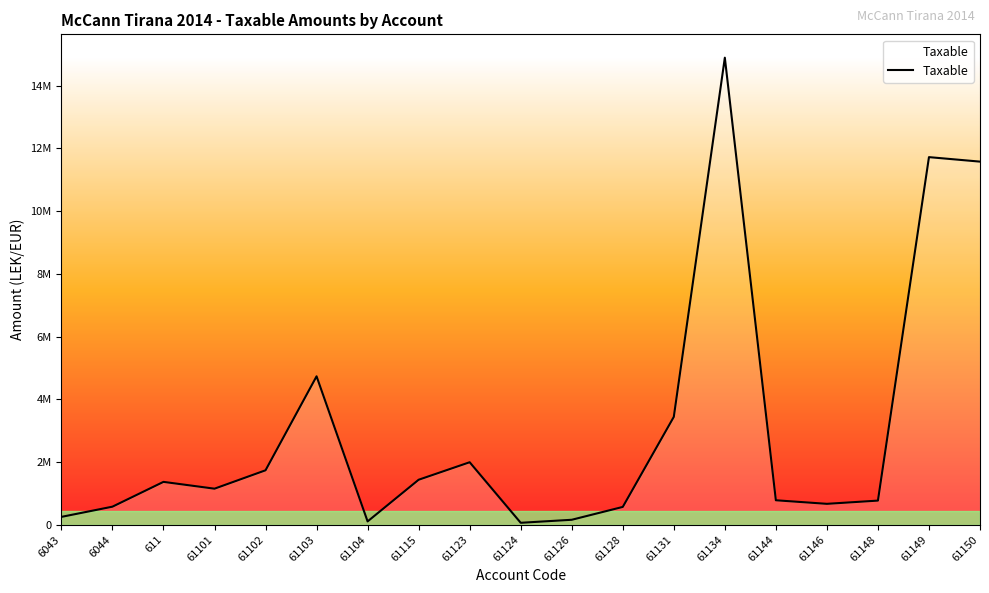

Is this an area chart (filled region under the line)?

Yes